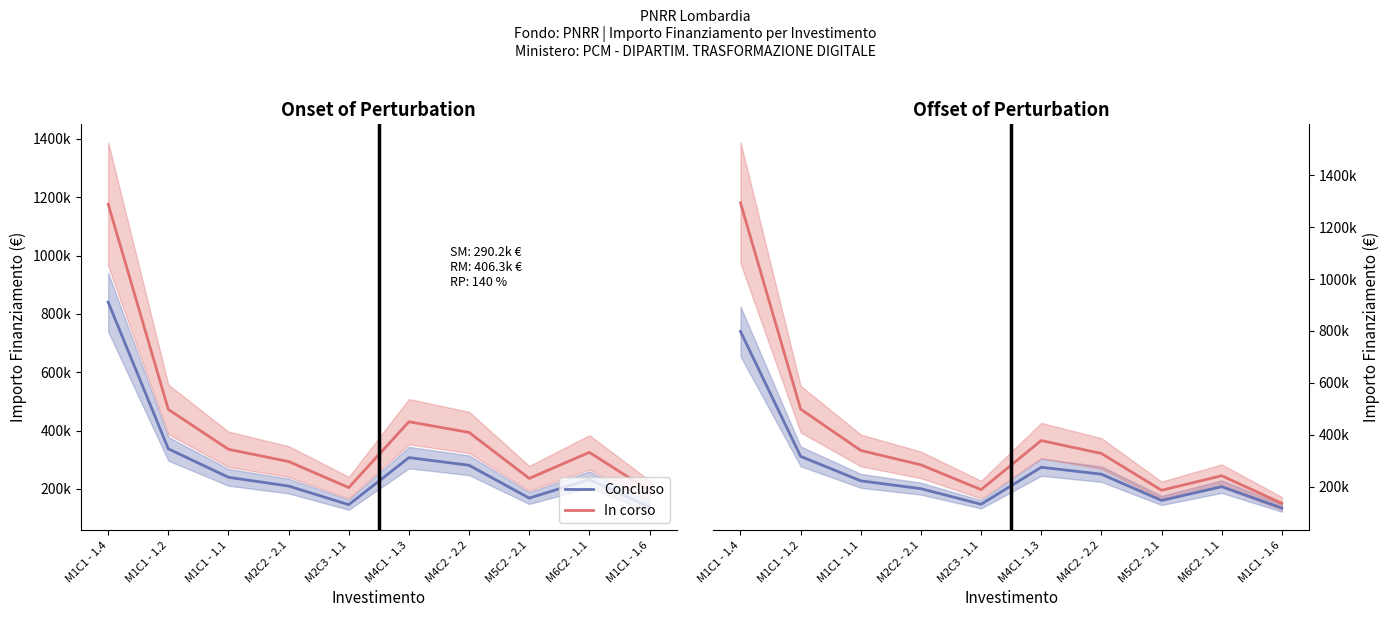

At which category is the sum across all series the highest?

M1C1 - 1.4